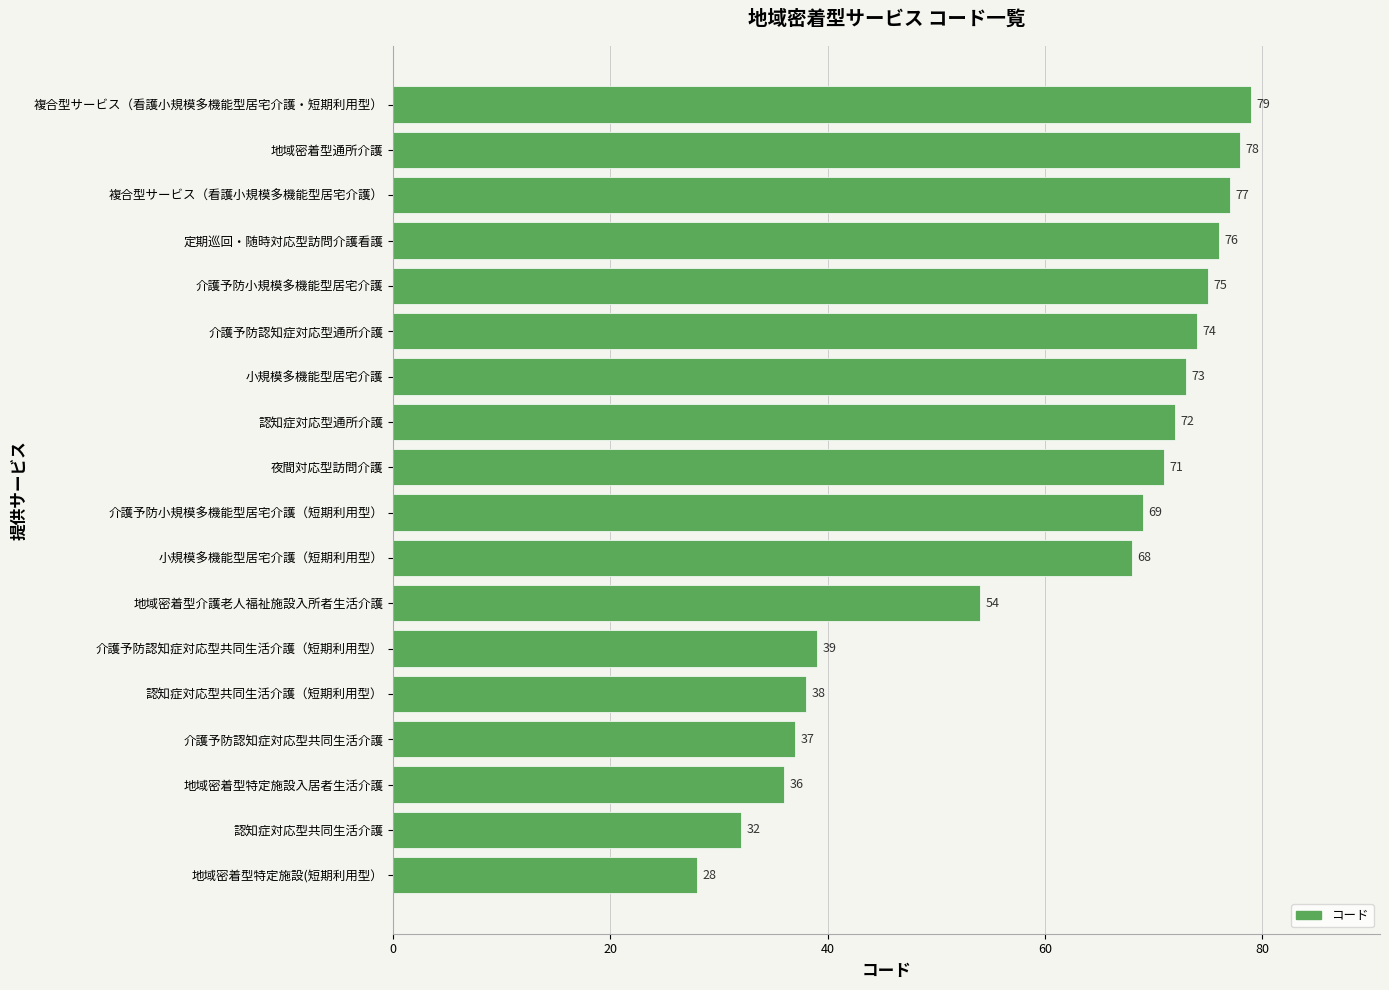

Approximately how many times larger is the value at 複合型サービス（看護小規模多機能型居宅介護） compared to 地域密着型通所介護?

1.0